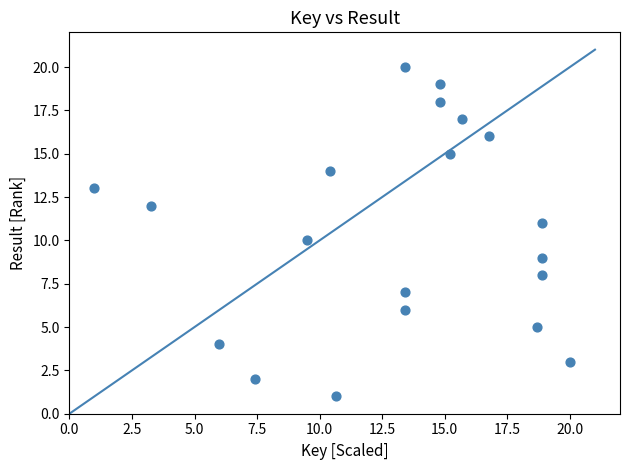

What is the range of Y values (max minus min)?

19